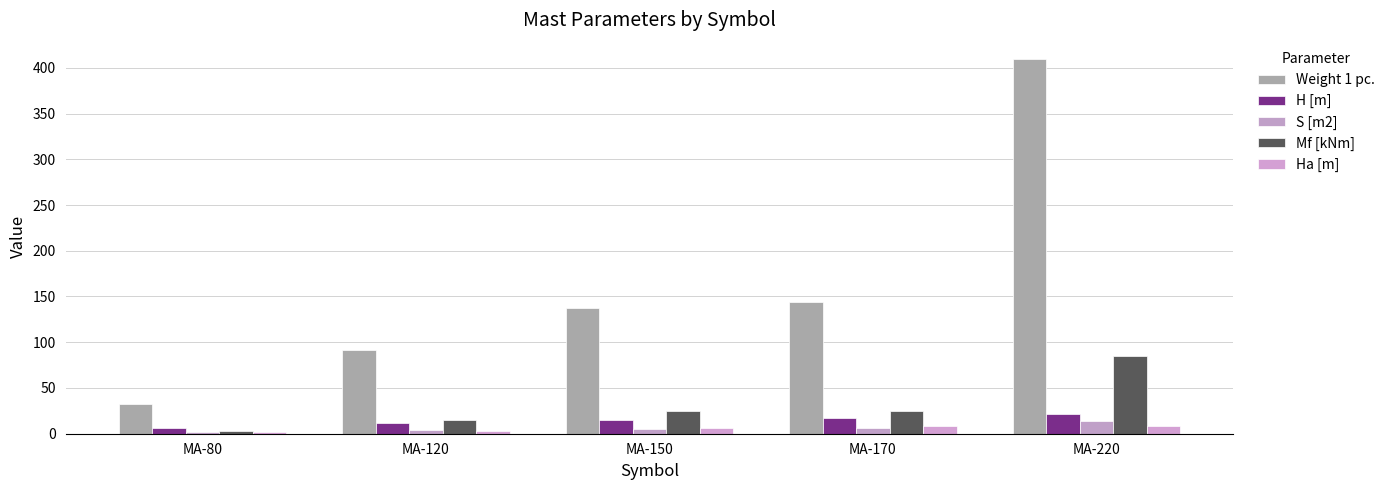

Rank the series at MA-220 from lowest to highest value.

Ha [m], S [m2], H [m], Mf [kNm], Weight 1 pc.